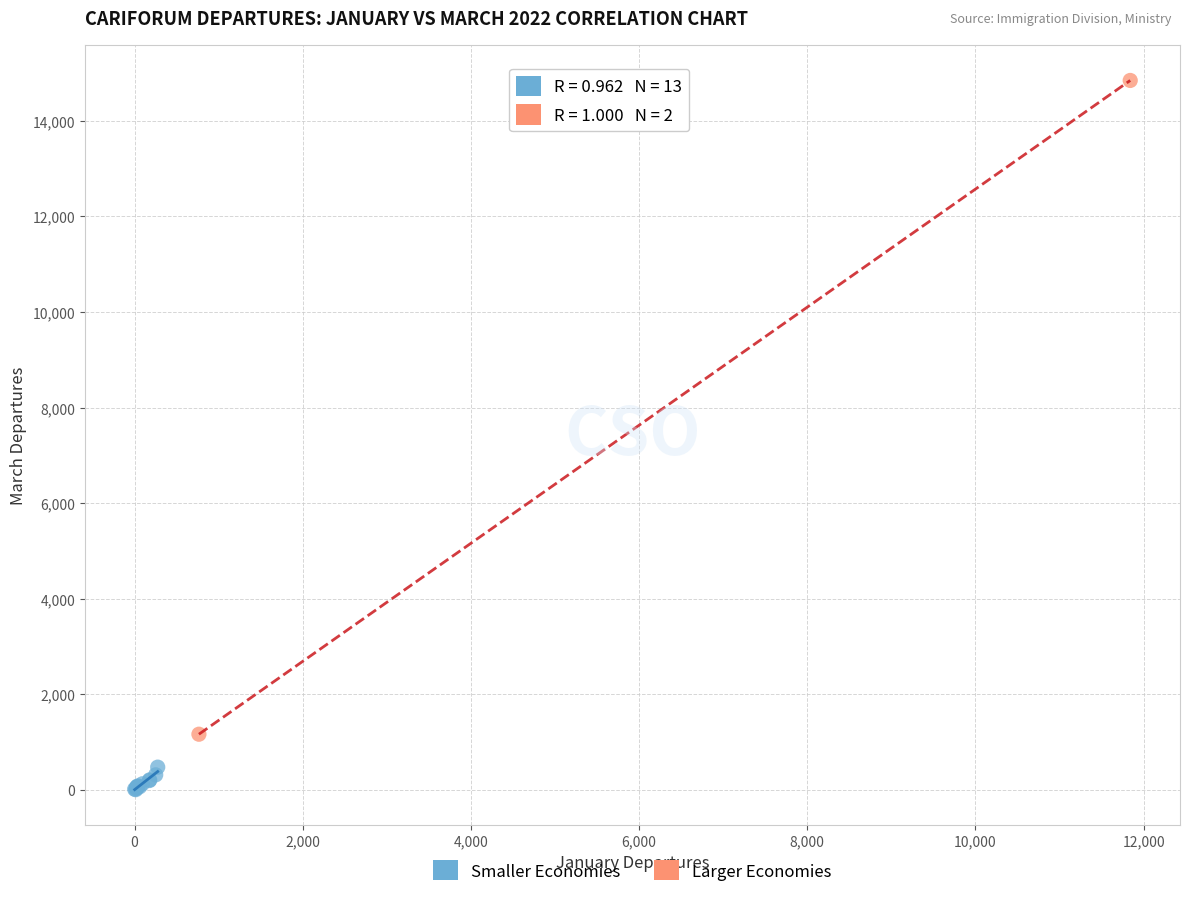

Which series reaches the minimum Y coordinate?

Smaller Economies